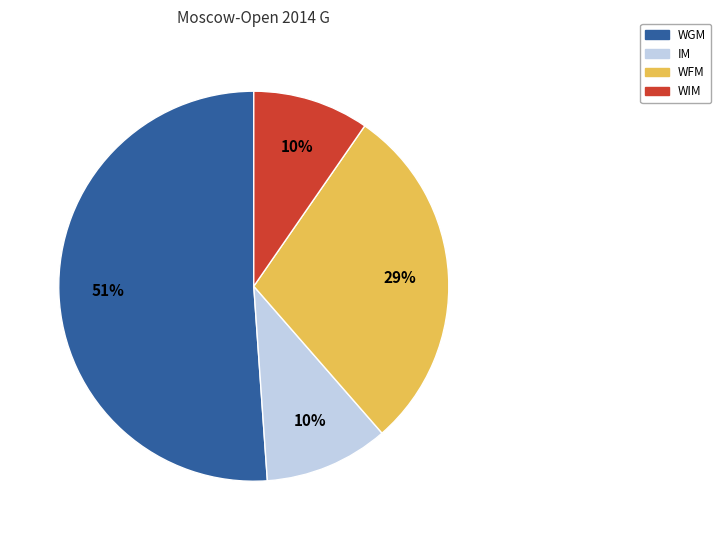

To the nearest percent, what is the average slice percentage?

25%